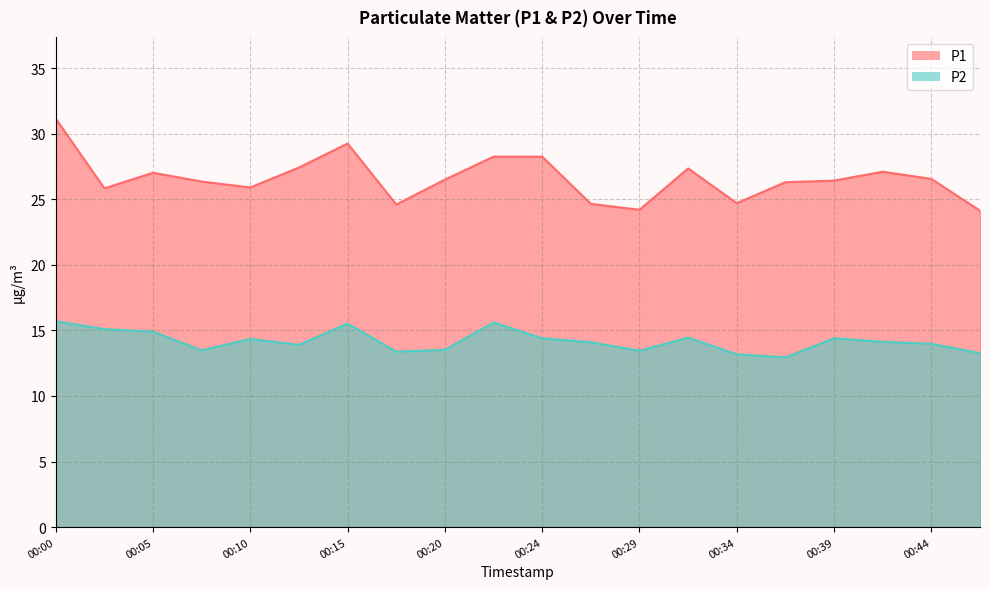

At how many categories does at least one series exceed 24?

20